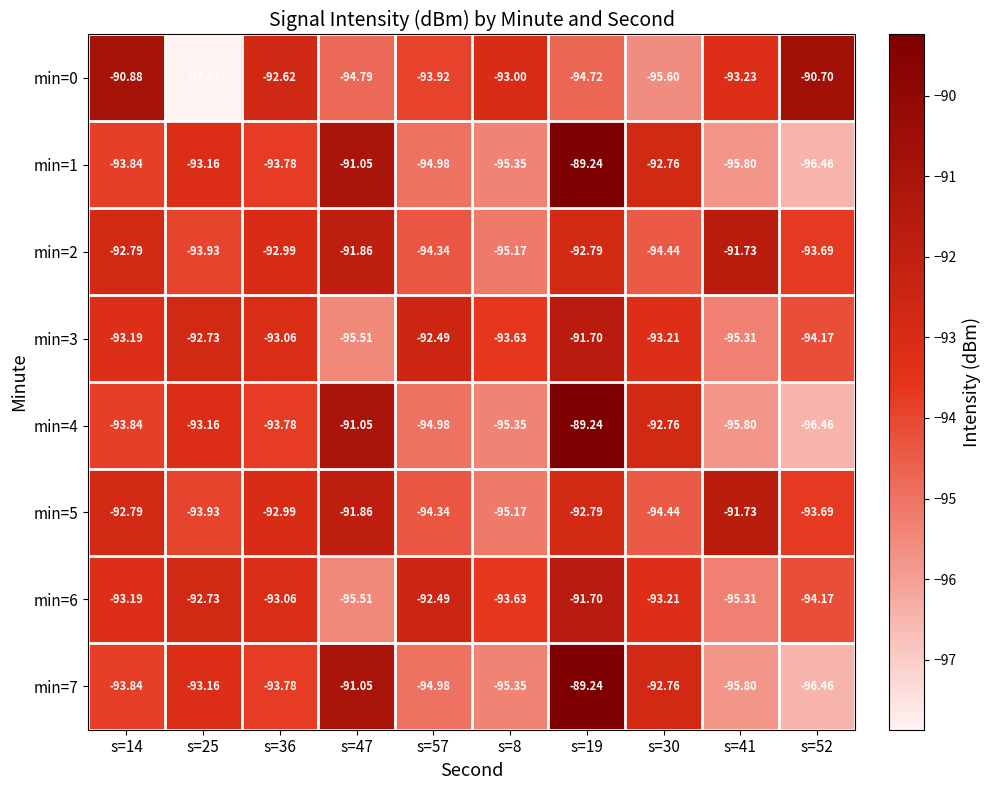

Reading right to left, extract all data points from this chart.

min=0: s=52=-90.7	s=41=-93.2	s=30=-95.6	s=19=-94.7	s=8=-93.0	s=57=-93.9	s=47=-94.8	s=36=-92.6	s=25=-97.9	s=14=-90.9
min=1: s=52=-96.5	s=41=-95.8	s=30=-92.8	s=19=-89.2	s=8=-95.3	s=57=-95.0	s=47=-91.0	s=36=-93.8	s=25=-93.2	s=14=-93.8
min=2: s=52=-93.7	s=41=-91.7	s=30=-94.4	s=19=-92.8	s=8=-95.2	s=57=-94.3	s=47=-91.9	s=36=-93.0	s=25=-93.9	s=14=-92.8
min=3: s=52=-94.2	s=41=-95.3	s=30=-93.2	s=19=-91.7	s=8=-93.6	s=57=-92.5	s=47=-95.5	s=36=-93.1	s=25=-92.7	s=14=-93.2
min=4: s=52=-96.5	s=41=-95.8	s=30=-92.8	s=19=-89.2	s=8=-95.3	s=57=-95.0	s=47=-91.0	s=36=-93.8	s=25=-93.2	s=14=-93.8
min=5: s=52=-93.7	s=41=-91.7	s=30=-94.4	s=19=-92.8	s=8=-95.2	s=57=-94.3	s=47=-91.9	s=36=-93.0	s=25=-93.9	s=14=-92.8
min=6: s=52=-94.2	s=41=-95.3	s=30=-93.2	s=19=-91.7	s=8=-93.6	s=57=-92.5	s=47=-95.5	s=36=-93.1	s=25=-92.7	s=14=-93.2
min=7: s=52=-96.5	s=41=-95.8	s=30=-92.8	s=19=-89.2	s=8=-95.3	s=57=-95.0	s=47=-91.0	s=36=-93.8	s=25=-93.2	s=14=-93.8